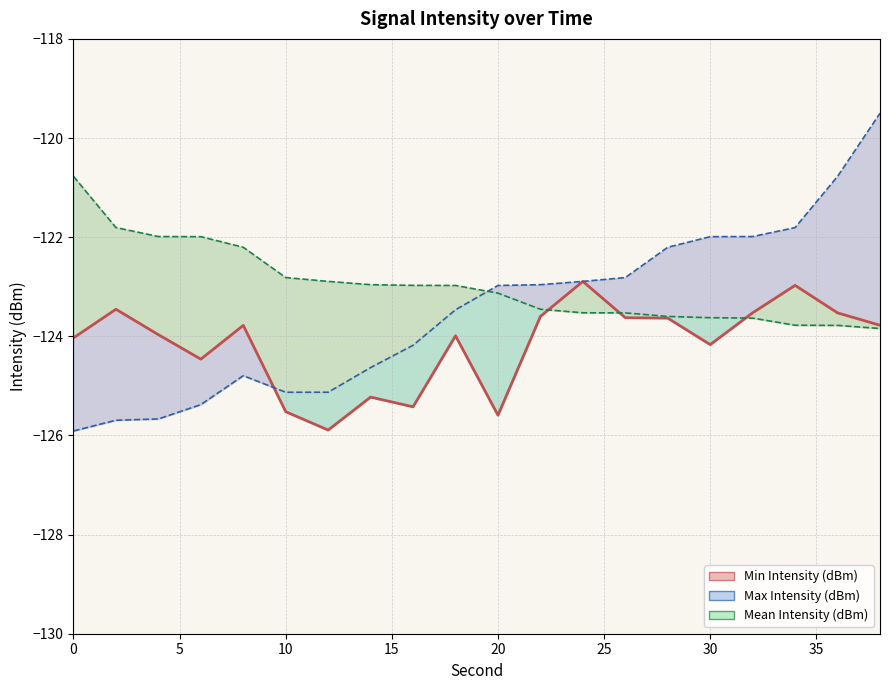

Reading left to right, extract all data points from this chart.

Mean Intensity (dBm): 0=-124.0	2=-123.5	4=-124.0	6=-124.5	8=-123.8	10=-125.5	12=-125.9	14=-125.2	16=-125.4	18=-124.0	20=-125.6	22=-123.6	24=-122.9	26=-123.6	28=-123.6	30=-124.2	32=-123.5	34=-123.0	36=-123.5	38=-123.8
Min Intensity (dBm): 0=-125.9	2=-125.7	4=-125.7	6=-125.4	8=-124.8	10=-125.1	12=-125.1	14=-124.6	16=-124.2	18=-123.5	20=-123.0	22=-123.0	24=-122.9	26=-122.8	28=-122.2	30=-122.0	32=-122.0	34=-121.8	36=-120.8	38=-119.5
Max Intensity (dBm): 0=-120.8	2=-121.8	4=-122.0	6=-122.0	8=-122.2	10=-122.8	12=-122.9	14=-123.0	16=-123.0	18=-123.0	20=-123.1	22=-123.5	24=-123.5	26=-123.5	28=-123.6	30=-123.6	32=-123.6	34=-123.8	36=-123.8	38=-123.8